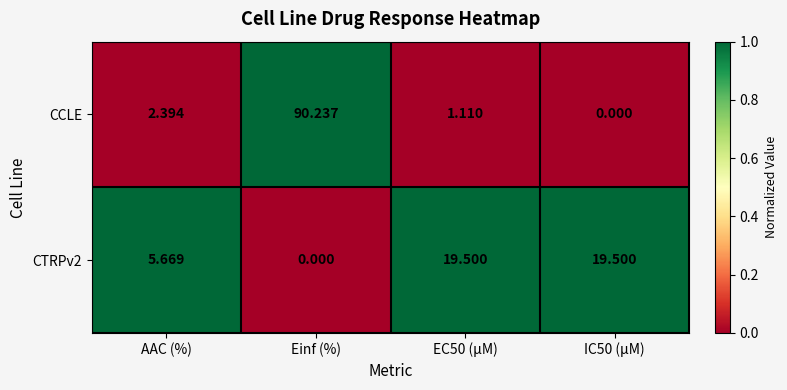

At how many categories does at least one series exceed 0?

4